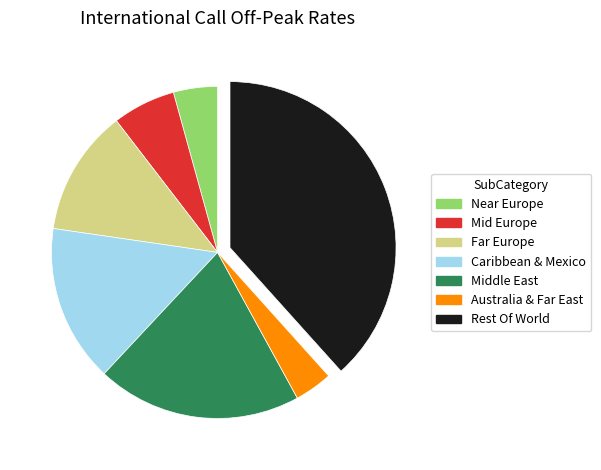

Do Australia & Far East and Rest Of World together represent more than half of the pie?

No